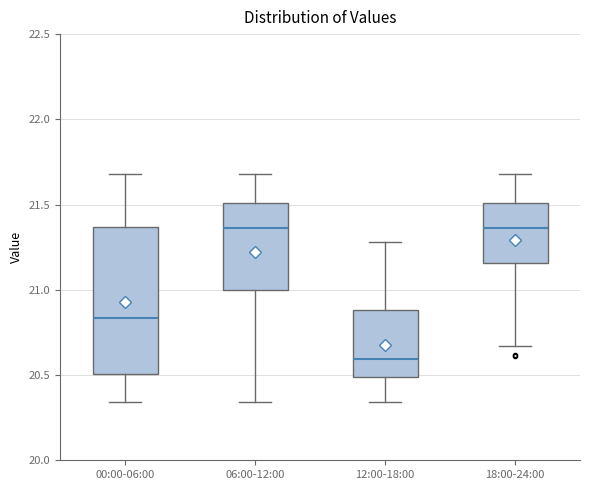

Reading left to right, read every box against the y-axis: the position of its median line, the range the box covers, and the ends of its whiskers. The values are not printed on the chart, so give them approximately, as read against the axis.

00:00-06:00: median 20.85, box 20.50 to 21.35, whiskers 20.35 to 21.70
06:00-12:00: median 21.35, box 21.00 to 21.50, whiskers 20.35 to 21.70
12:00-18:00: median 20.60, box 20.50 to 20.90, whiskers 20.35 to 21.30
18:00-24:00: median 21.35, box 21.15 to 21.50, whiskers 20.65 to 21.70